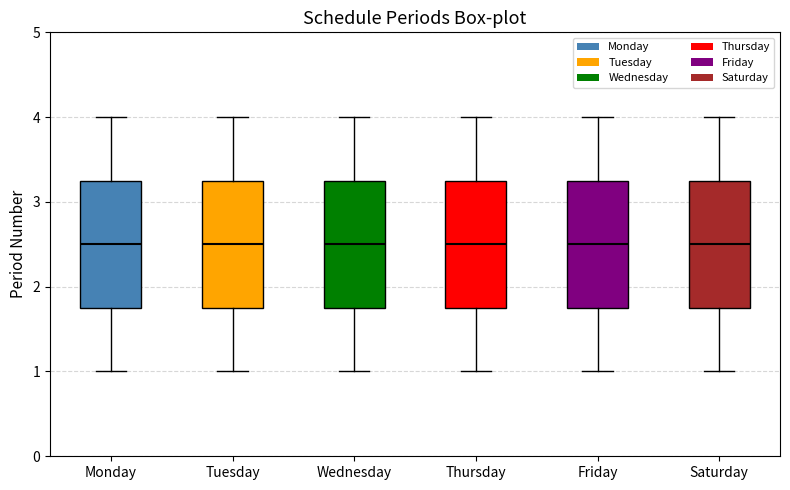

Where does the upper whisker of the box for Monday end on the y-axis? The values are not printed on the chart, so give them approximately, as read against the axis.

4.0